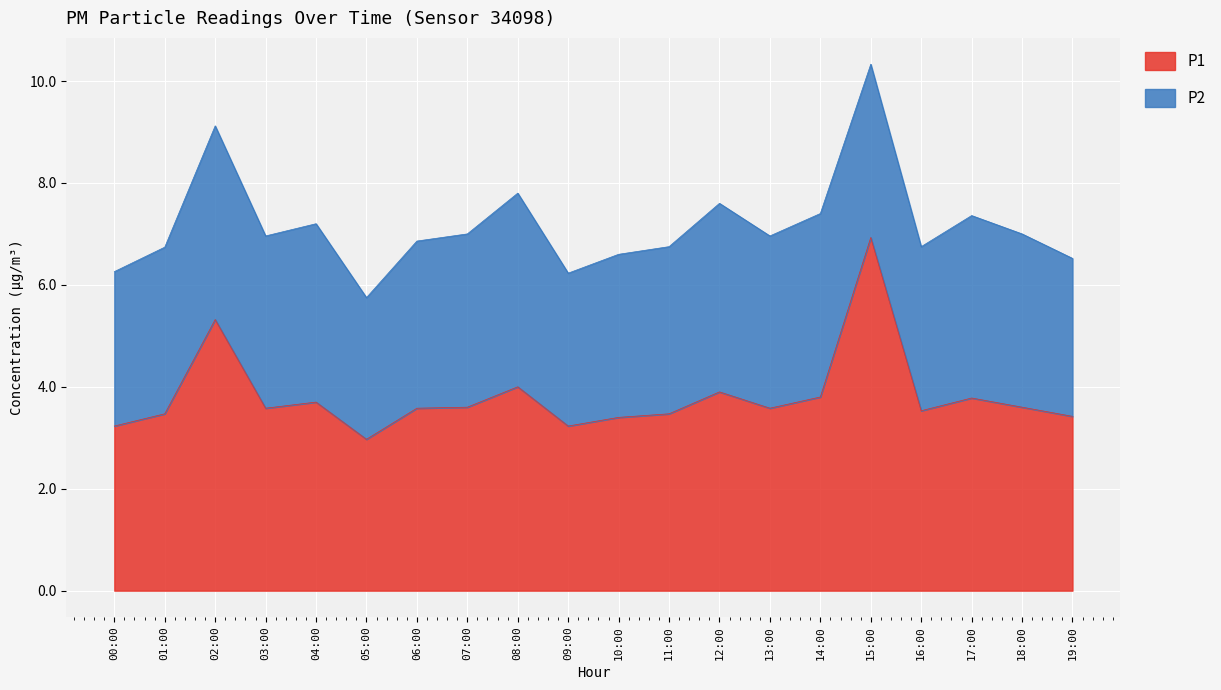

Where does the data first go above 3?

00:00